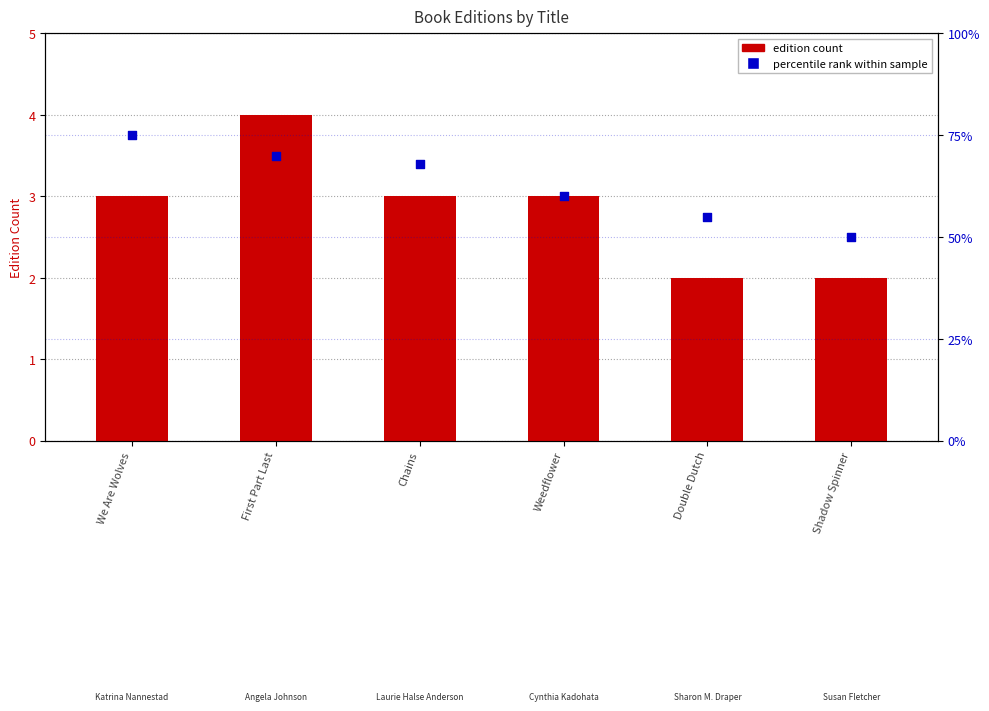

Between Weedflower and Chains, which is larger?

Chains